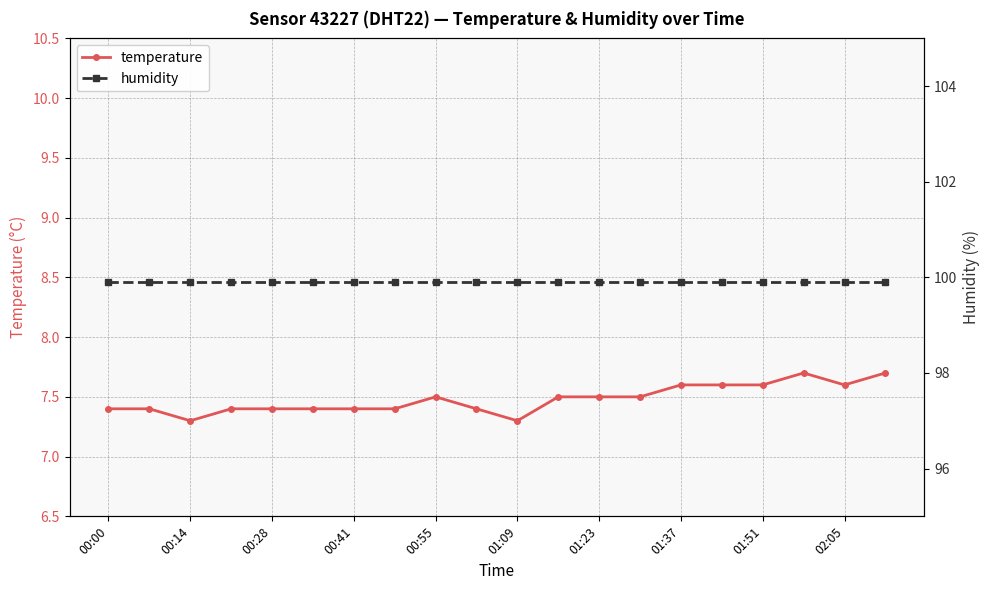

The value of temperature at 00:41 is 7.4. True or false?

True